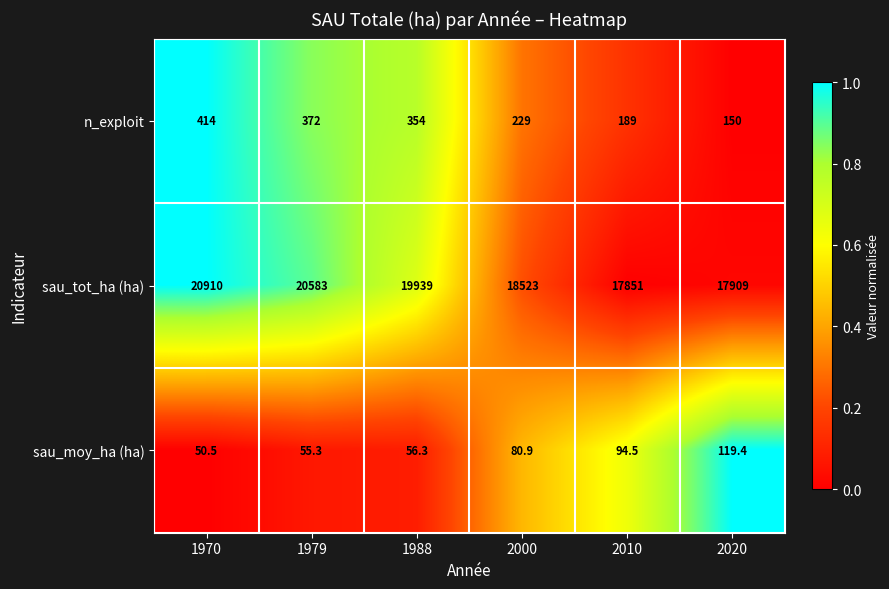

Which series has the largest total across all categories?

sau_tot_ha (ha)